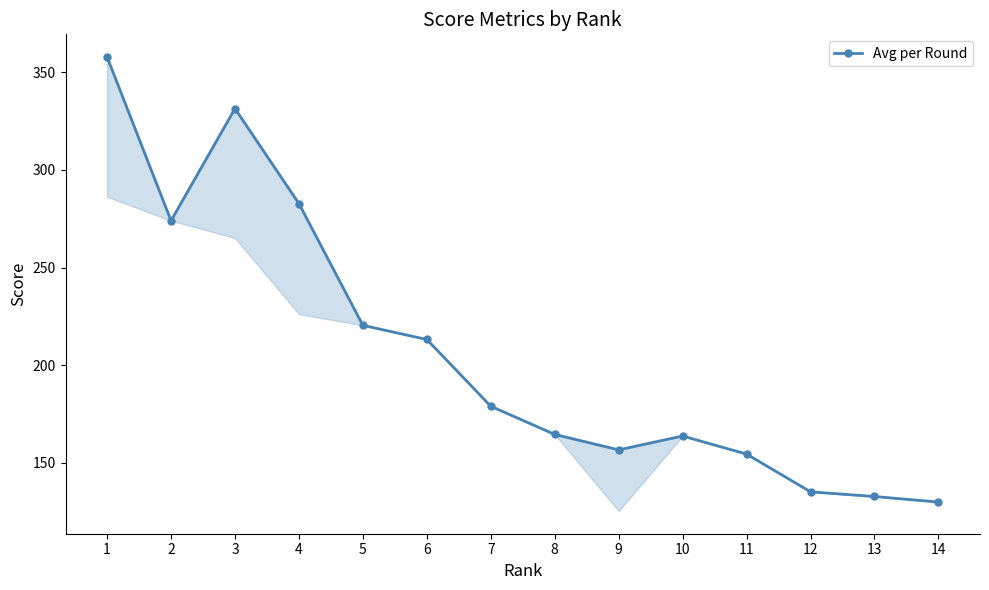

Where is the first local maximum?

3